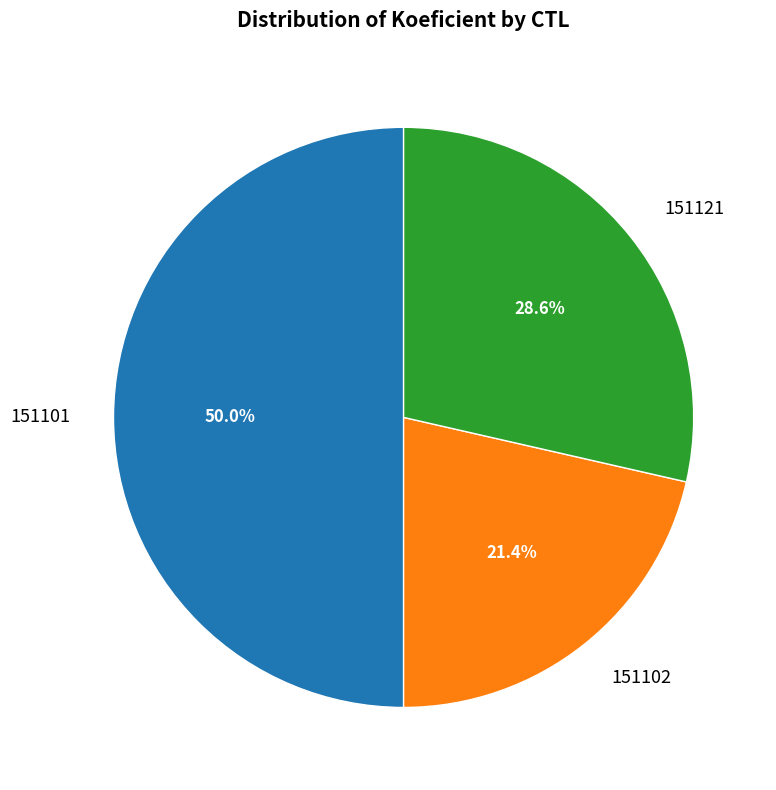

How many segments does this pie chart have?

3